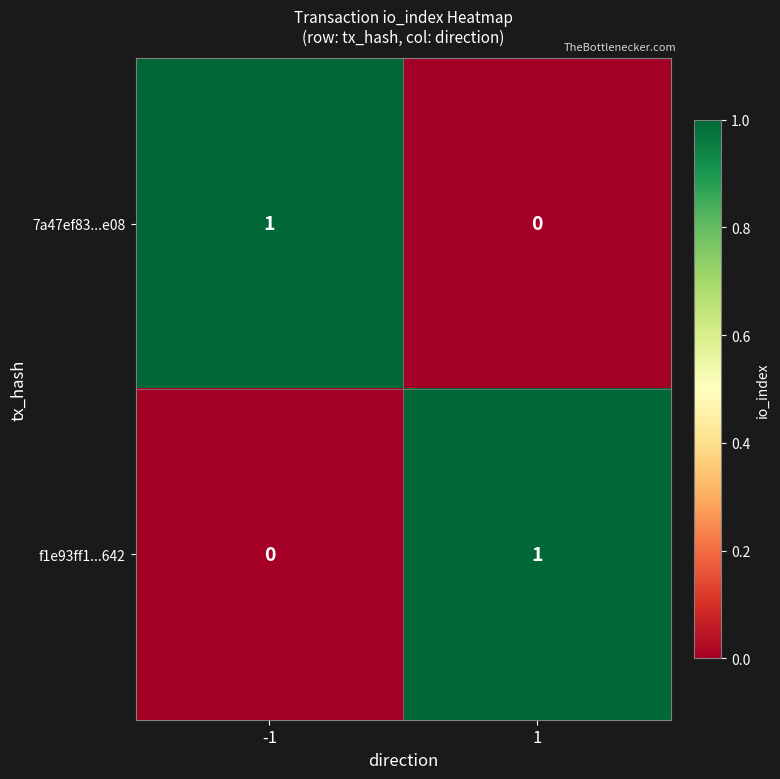

The value of 7a47ef83...e08 at 1 is 0. True or false?

True